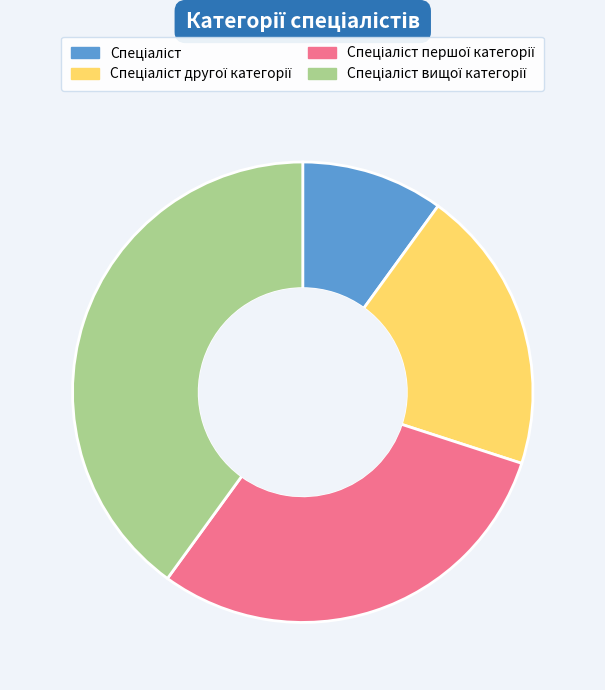

Does any single category account for the majority?

No